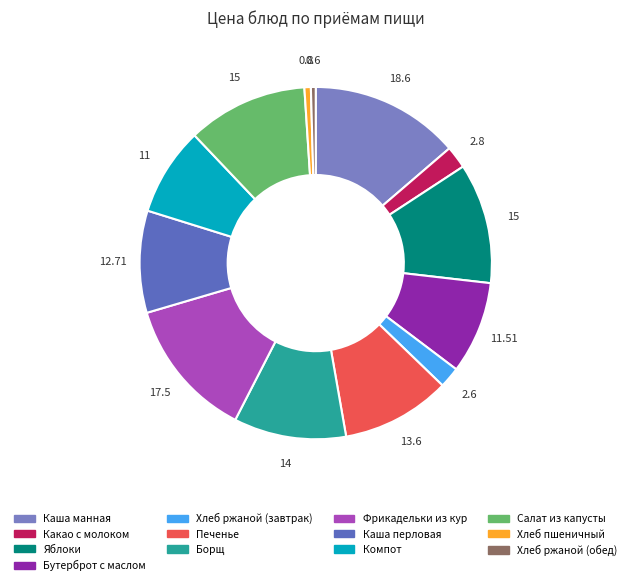

Does Хлеб ржаной (обед) represent more than half of the total?

No